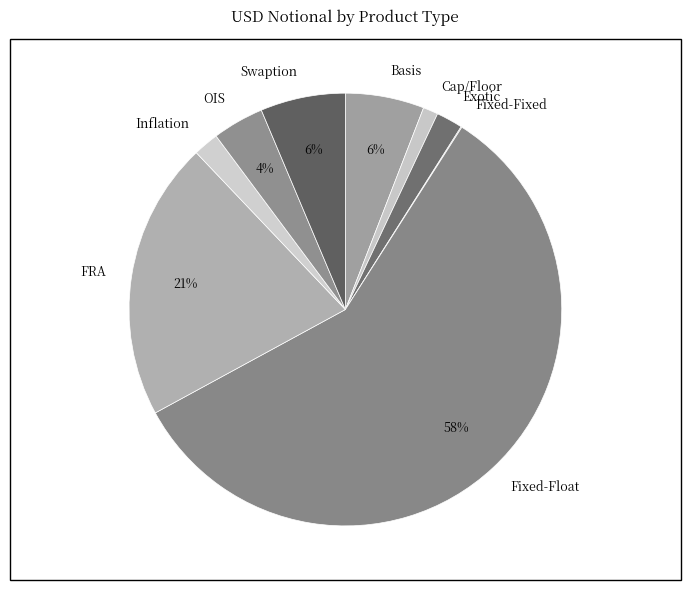

Which has a higher value, Basis or Cap/Floor?

Basis